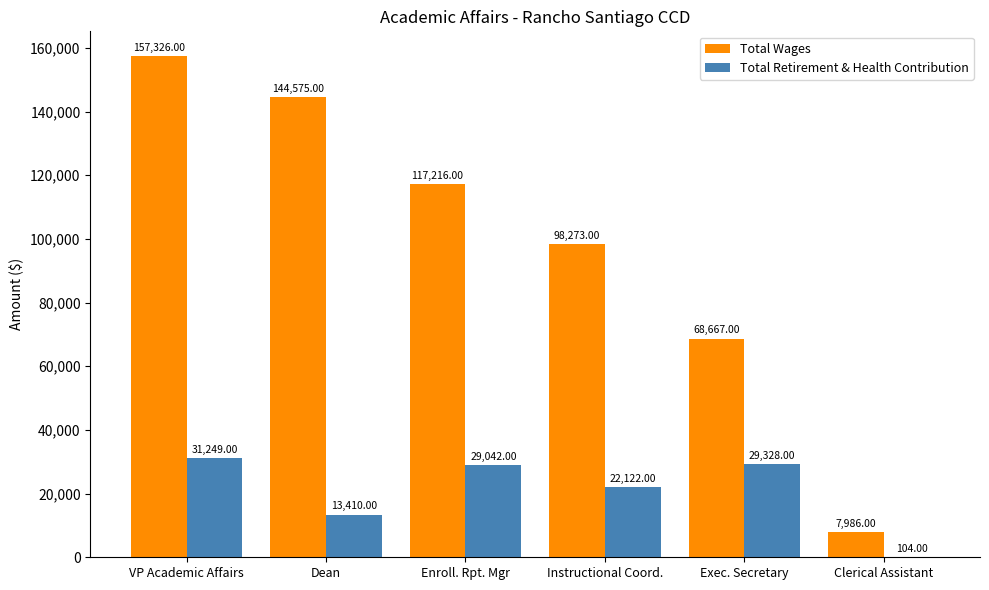

Reading left to right, list all the values displayed in this chart.

Total Wages: 157326	144575	117216	98273	68667	7986
Total Retirement & Health Contribution: 31249	13410	29042	22122	29328	104